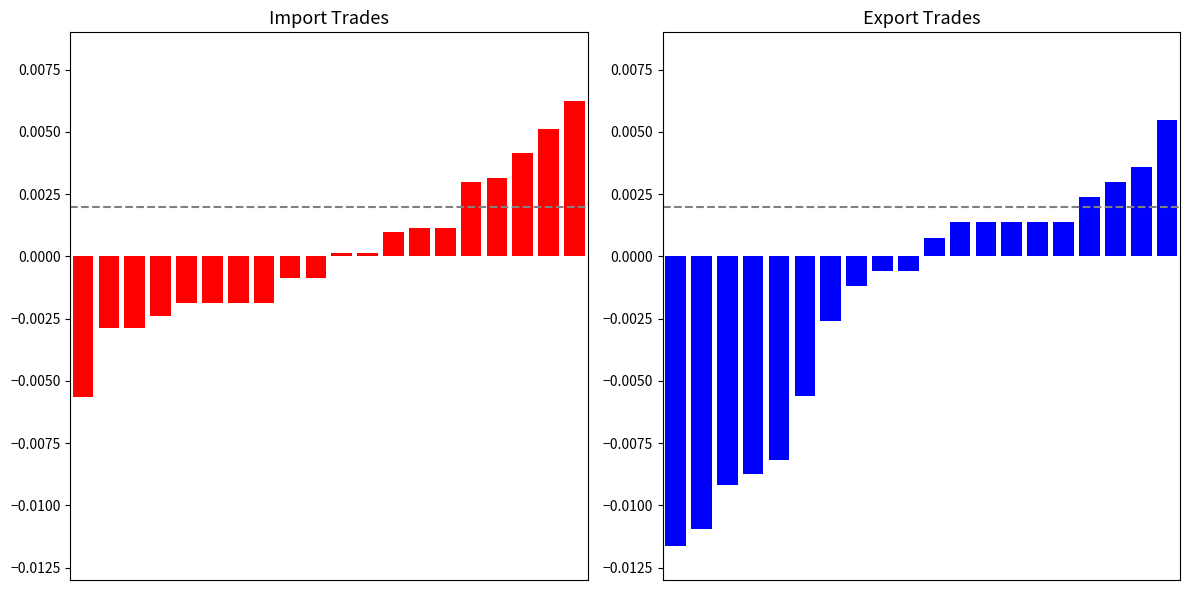

The Import series shows -0.0 at 7. True or false?

True